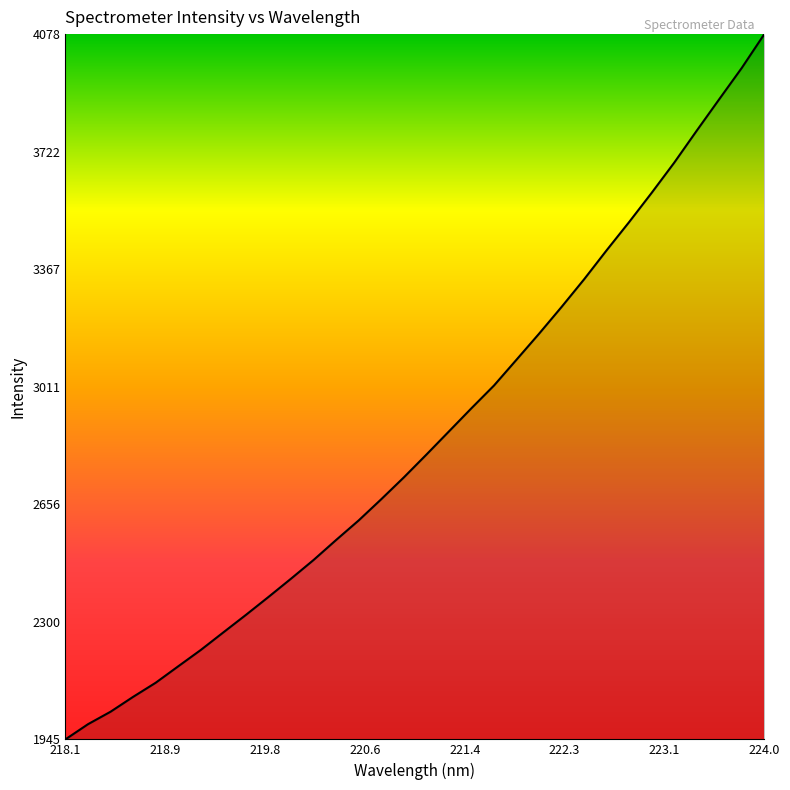

True or false: there are more than 2 points higher than both neighbors.

False